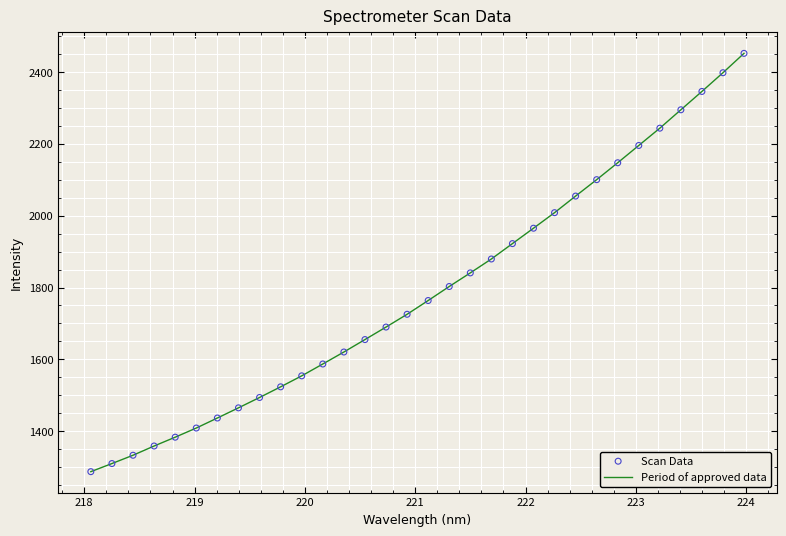

What is the difference between the maximum and minimum values?

1164.1